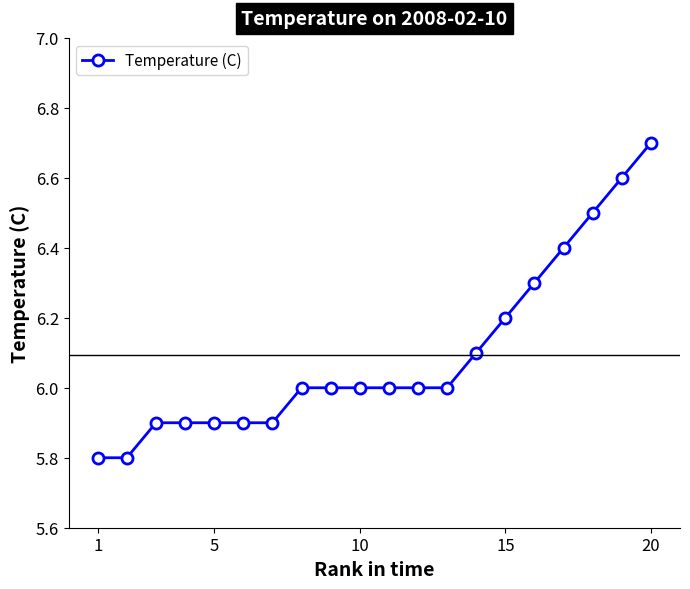

How many lines are shown in the chart?

1